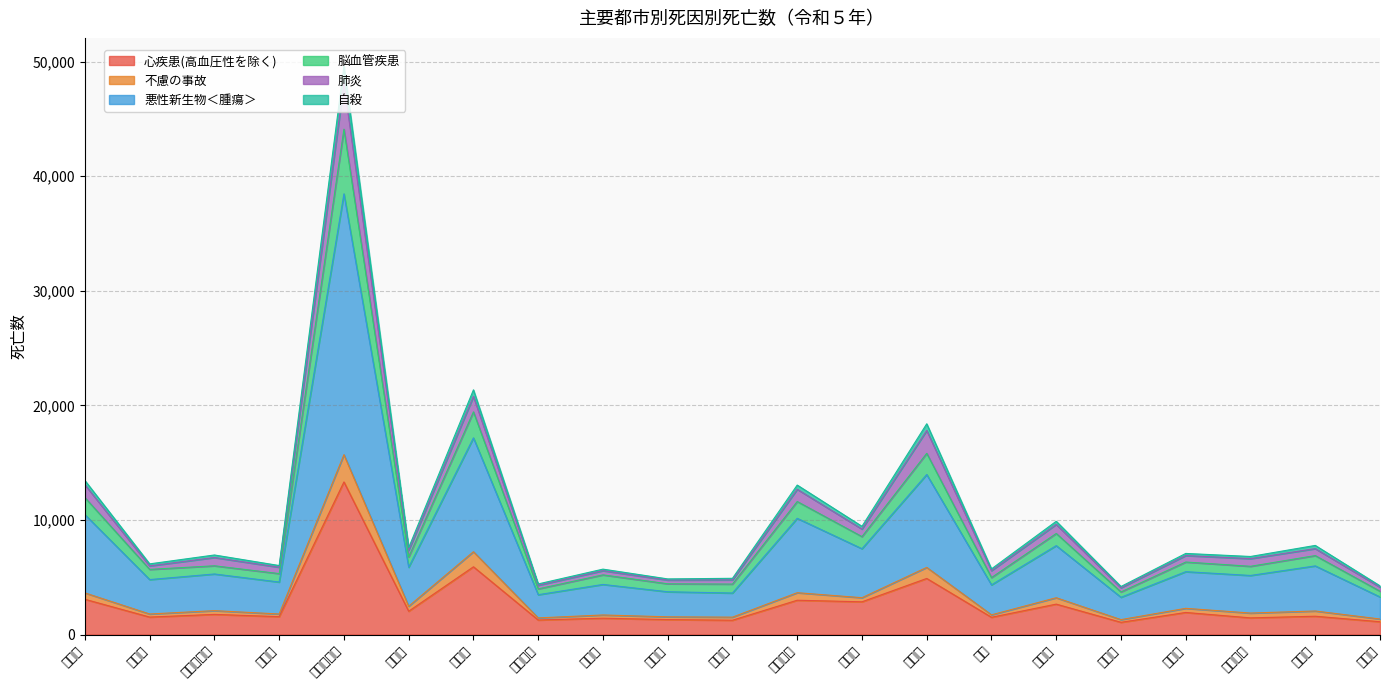

Which category has the highest value across all series?

東京都区部